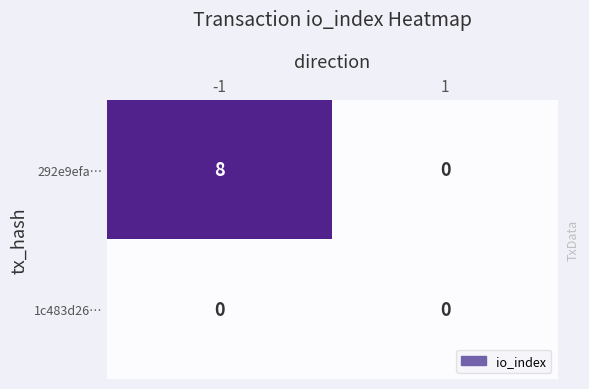

Is it true that 292e9efa… equals 0 at 1?

True